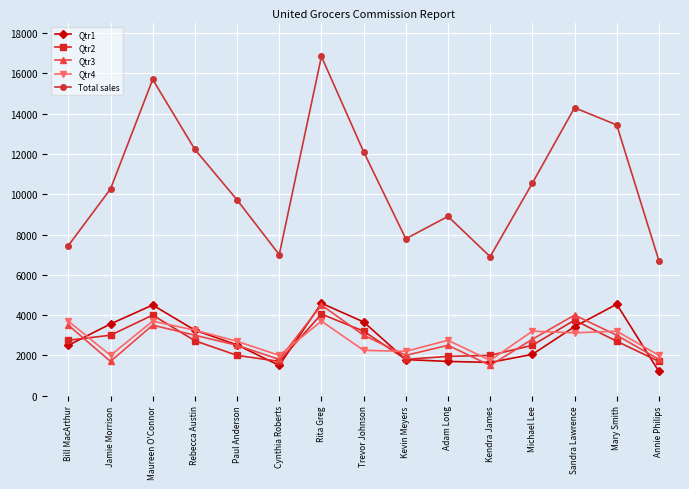

What is the average value of the Qtr4 series?

2768